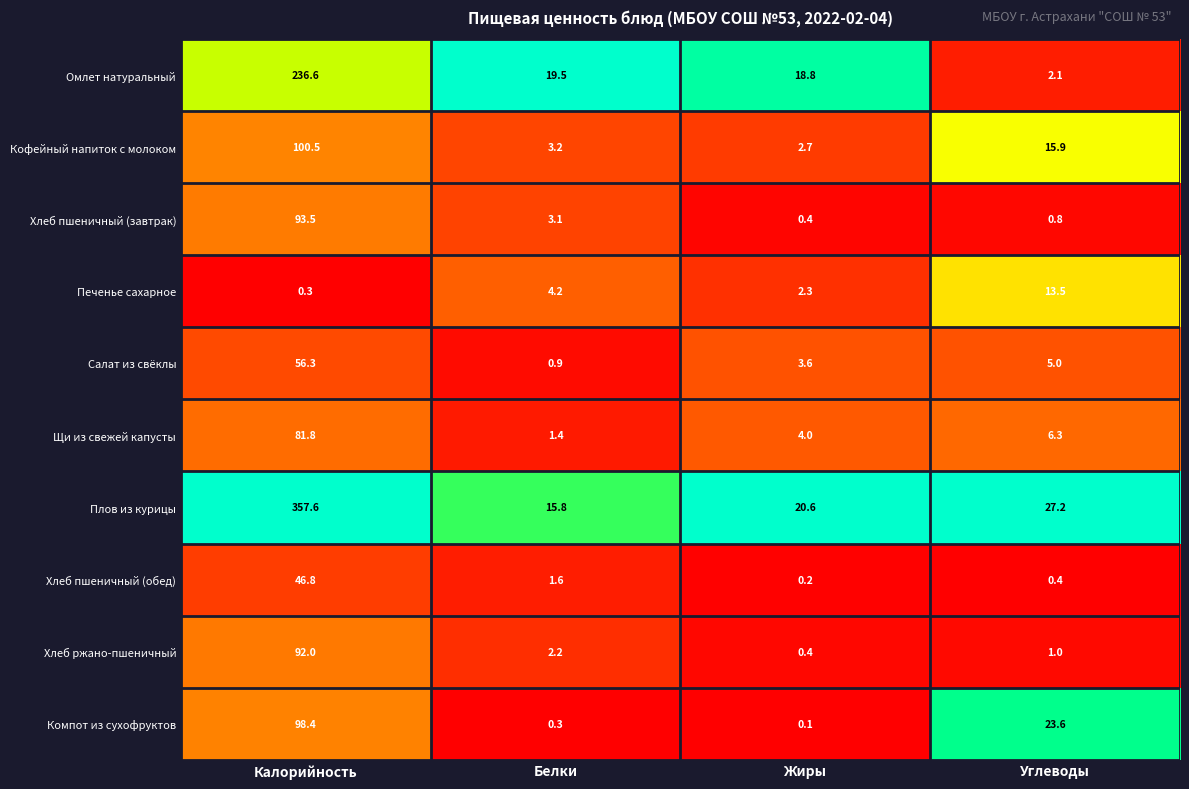

Where does the Хлеб пшеничный (обед) series first go above 1?

Калорийность